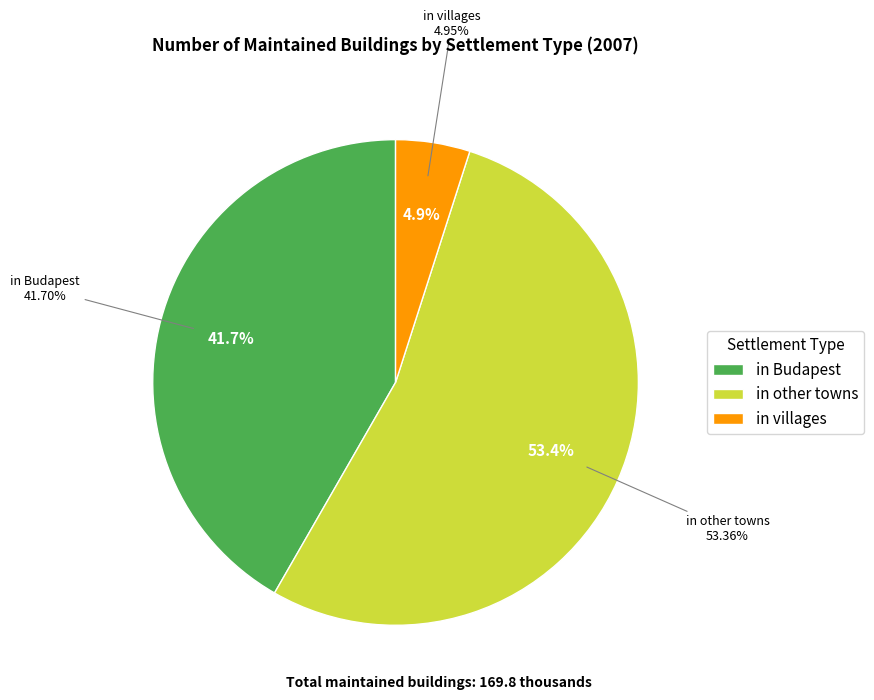

Does any single category account for the majority?

Yes